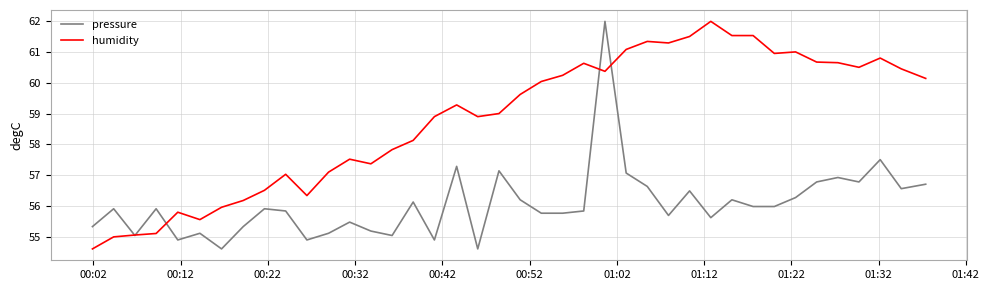

How many lines are shown in the chart?

2